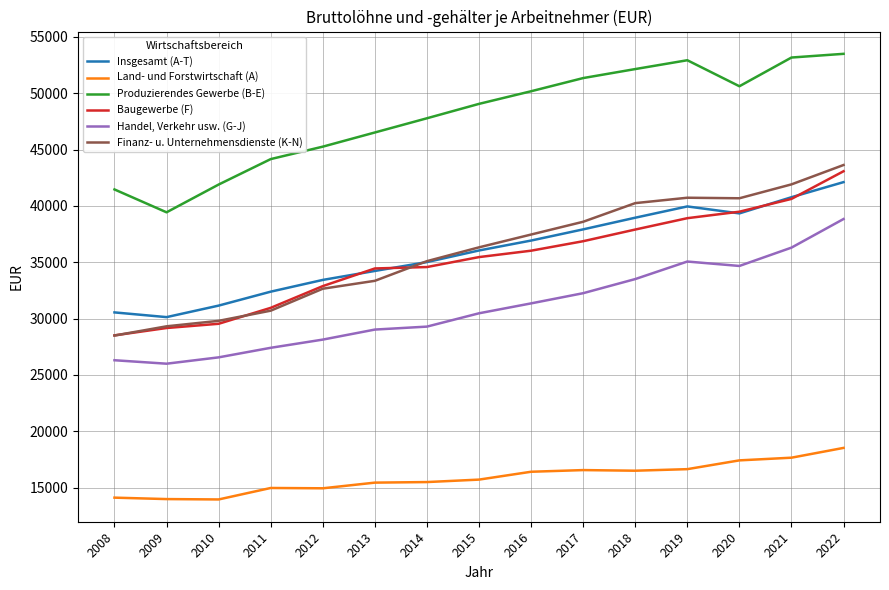

At which label does Baugewerbe (F) reach its minimum?

2008